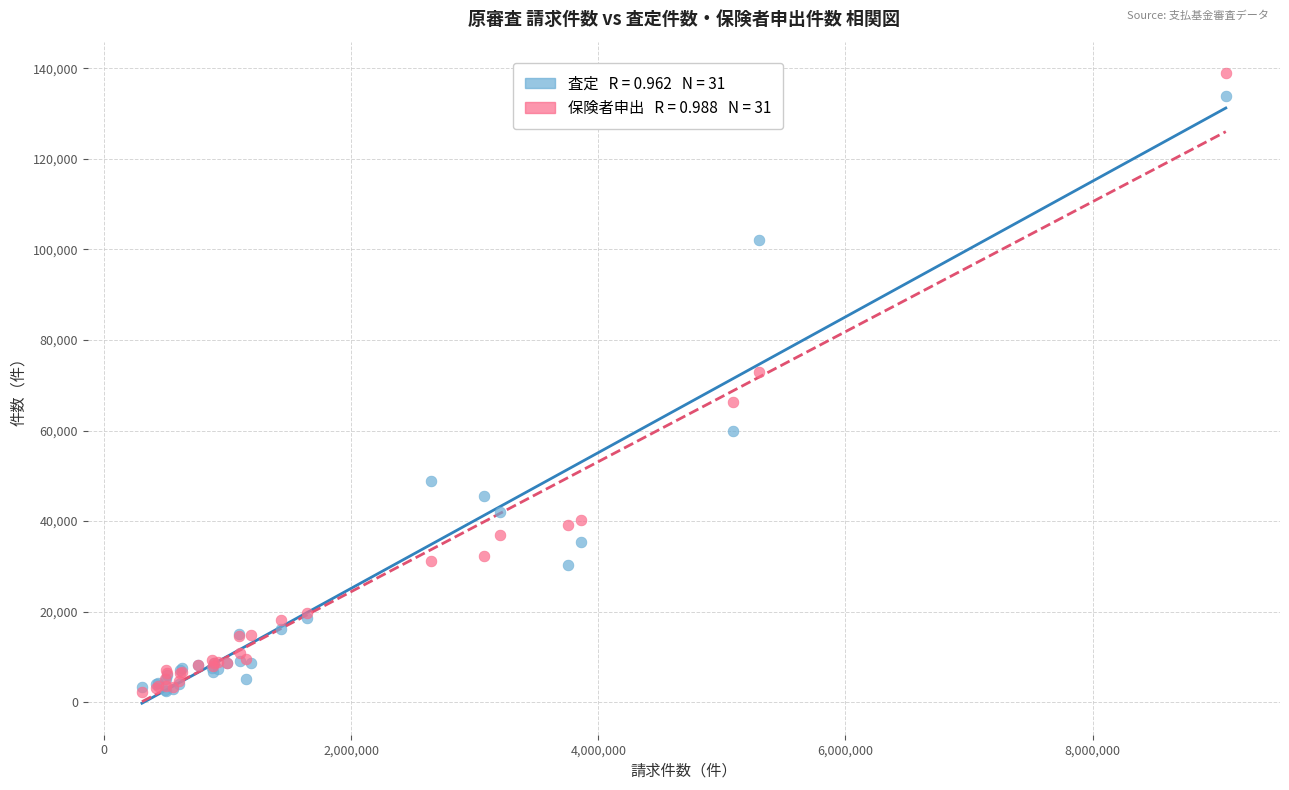

Across all series, what Y value is closest to 70560?

72976